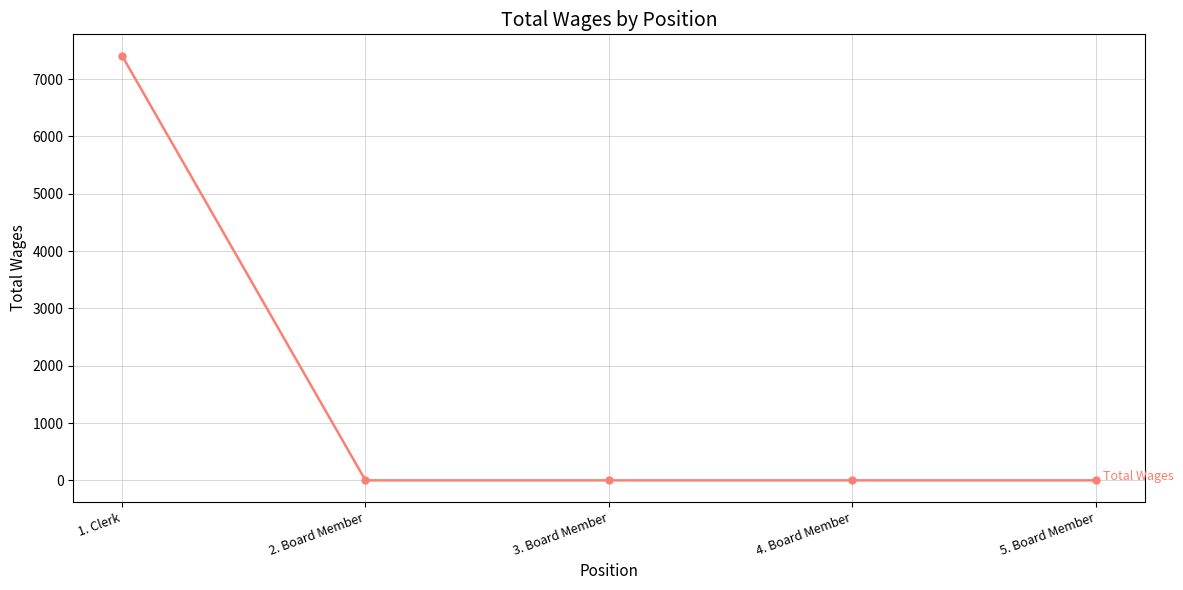

Is it true that the value at 4. Board Member is -4022?

False